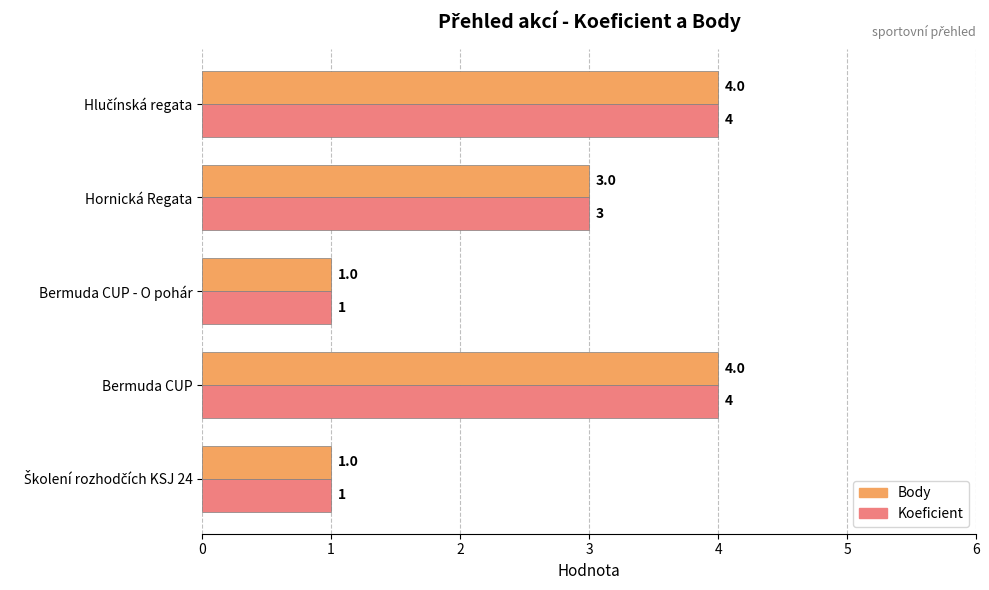

True or false: Body has a value of 2 at Bermuda CUP.

False